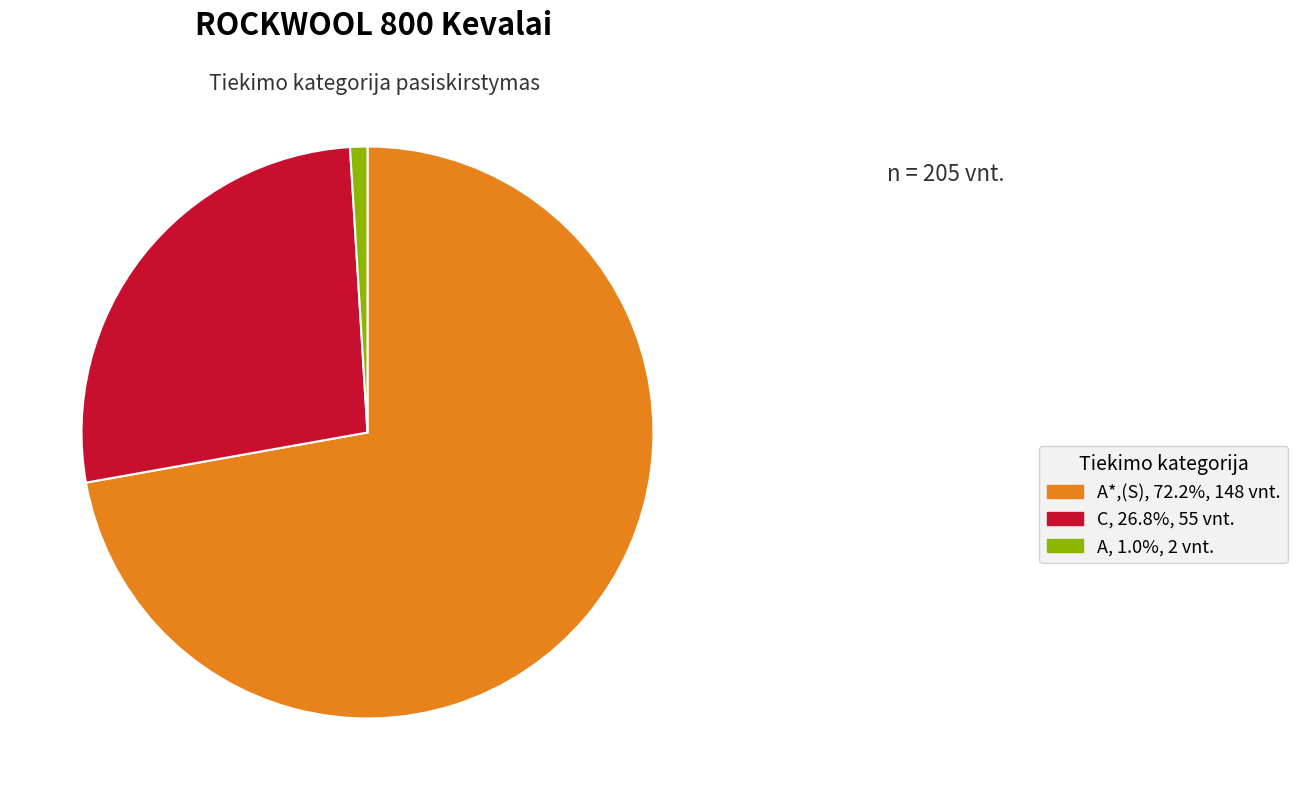

Is the sum of C, 26.8%, 55 vnt. and A, 1.0%, 2 vnt. greater than half?

No